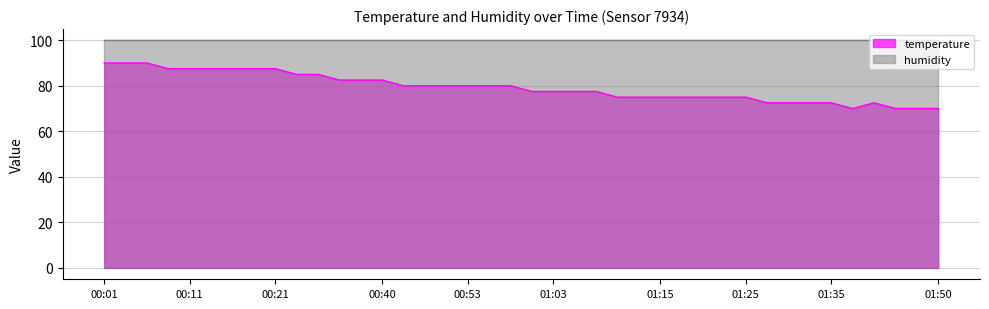

Approximately how many times larger is the value at 00:13 compared to 00:08?

1.0